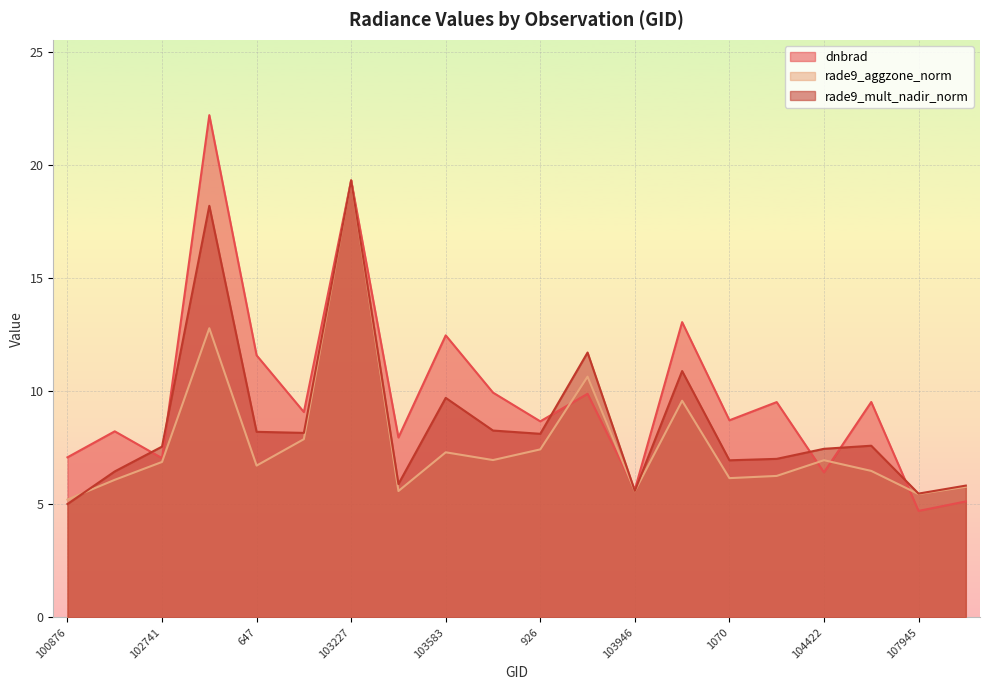

How many data points in dnbrad are less than 9?

10